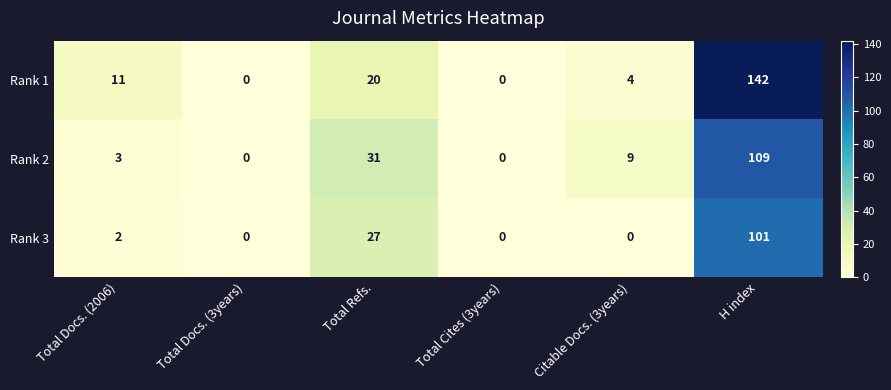

Is it true that Rank 3 equals 0 at Total Cites (3years)?

True